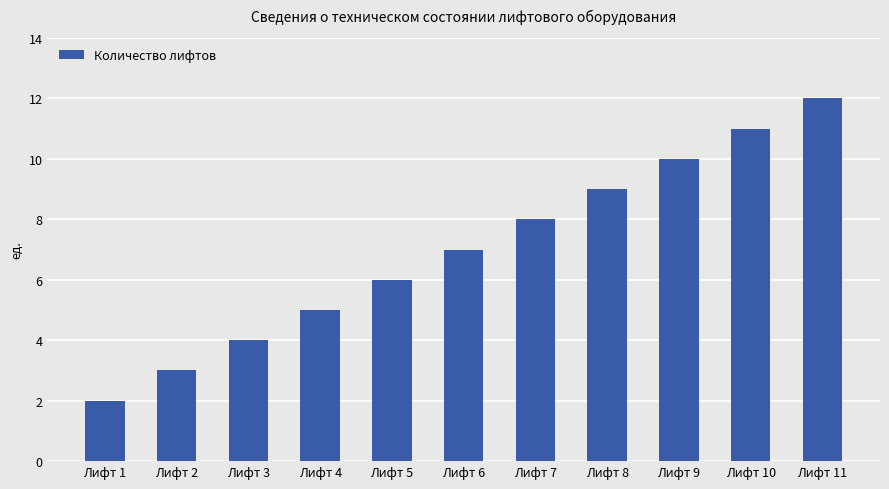

Count the number of data series in this chart.

1